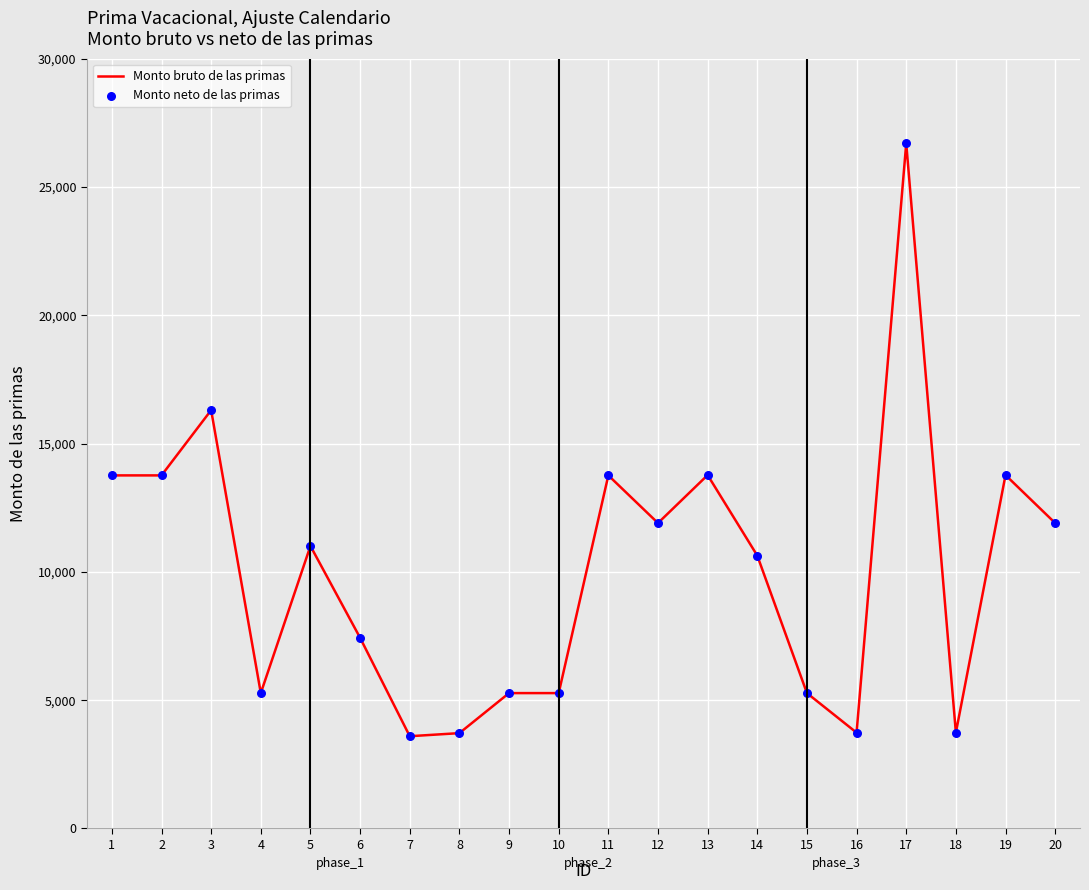

Is it true that the value at 1 is 24463.5?

False